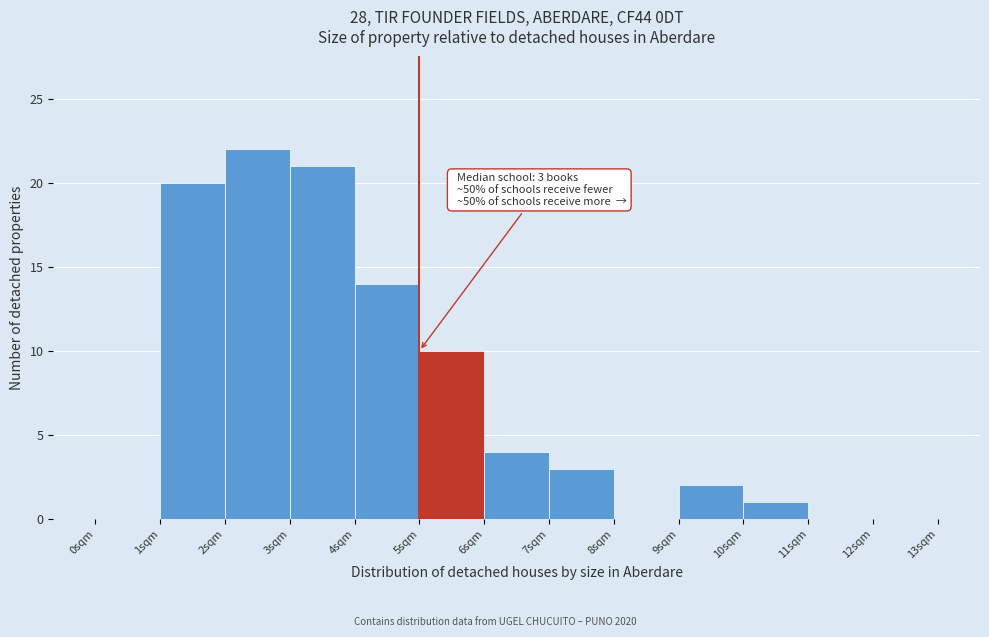

Which range on the x-axis has the tallest bar?

2 to 3